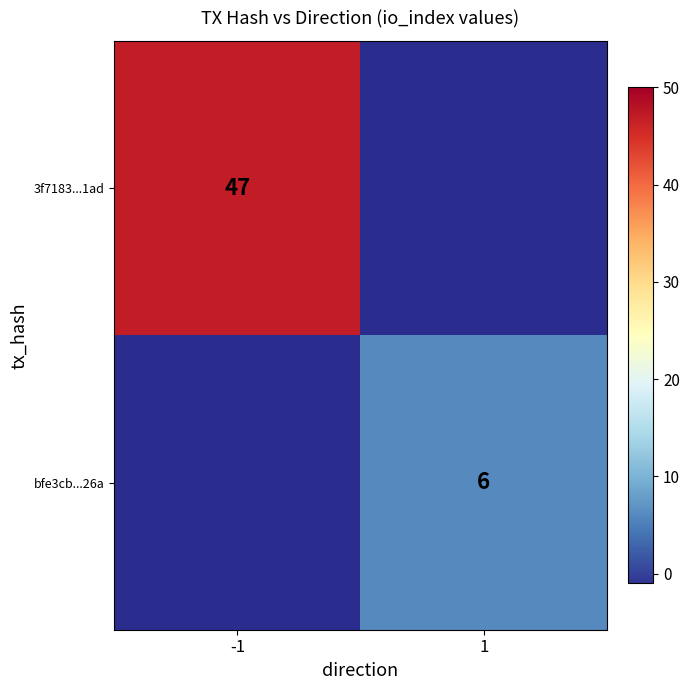

Is the value of 3f7183...1ad at -1 greater than the value of bfe3cb...26a at 1?

Yes